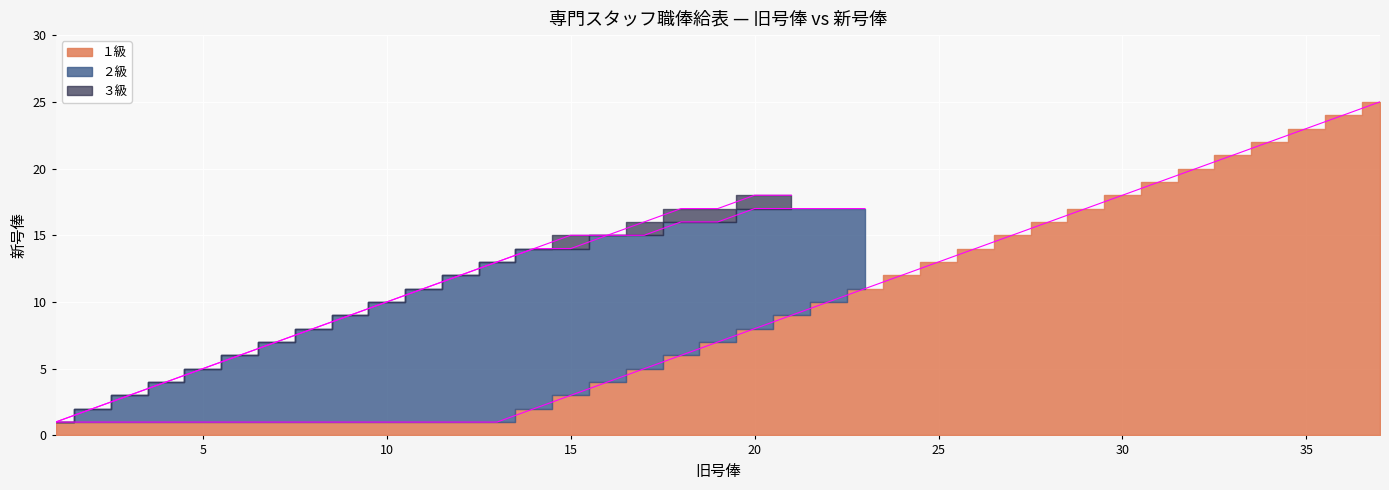

At which category does the chart reach its peak across all series?

37